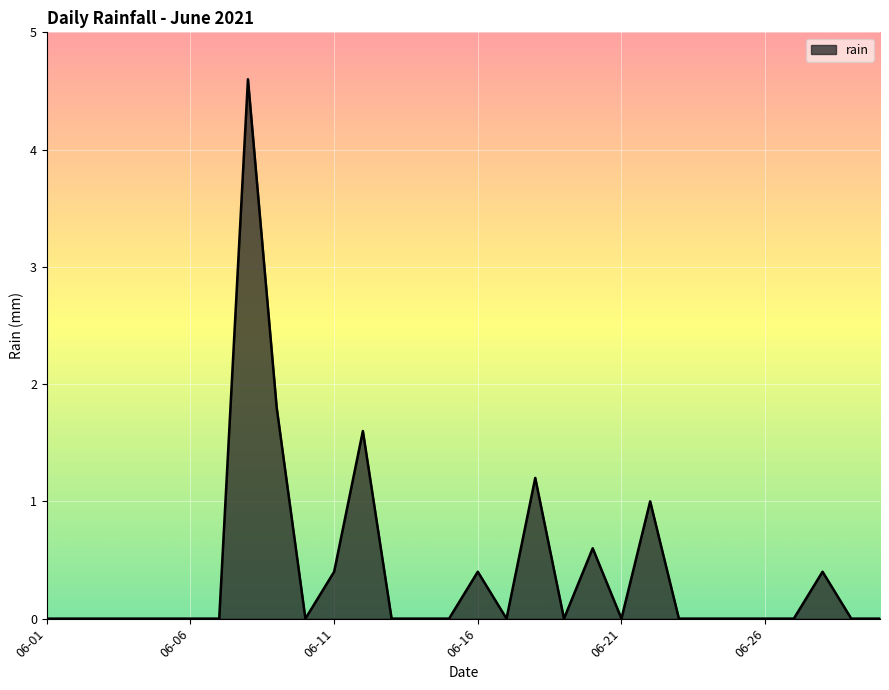

What is the maximum value shown in the chart?

4.6